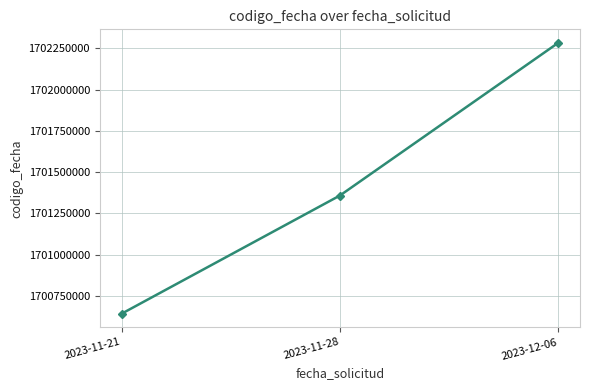

Rank the categories by value from highest to lowest.

2023-12-06, 2023-11-28, 2023-11-21